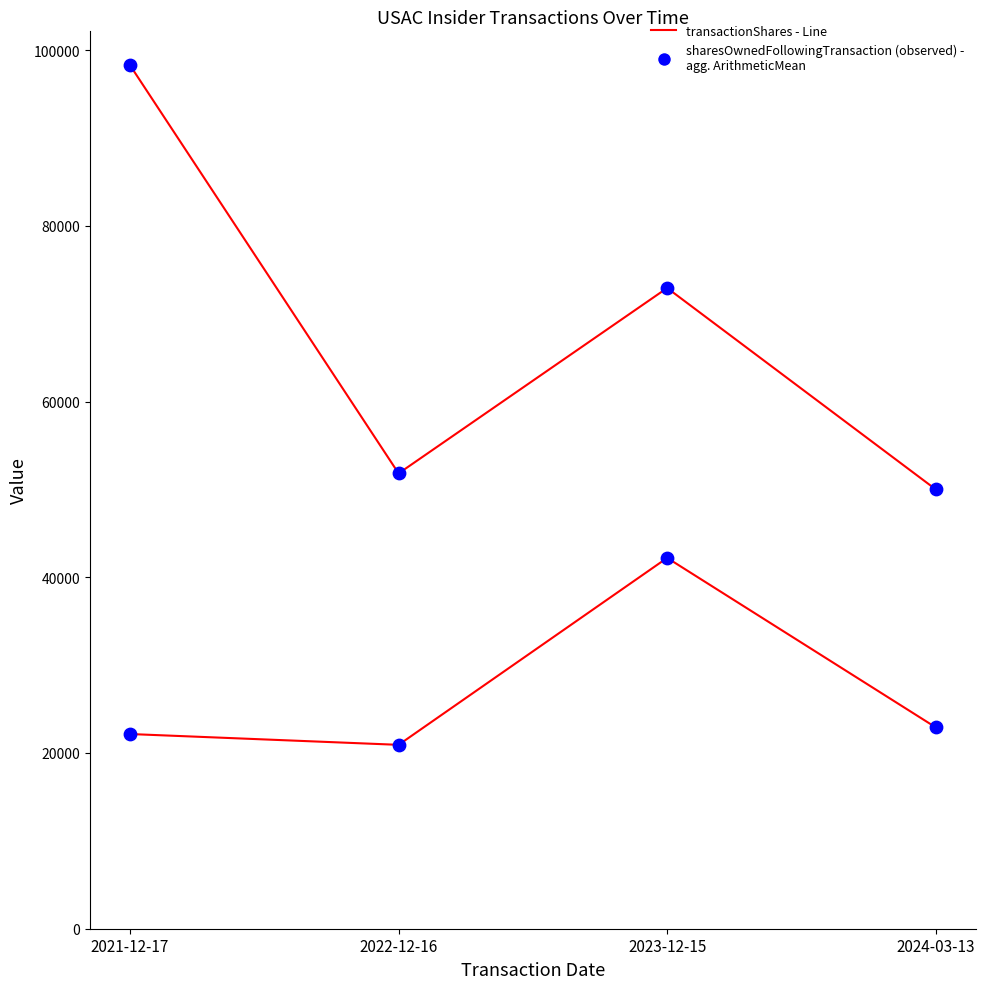

How many series are shown in this chart?

2